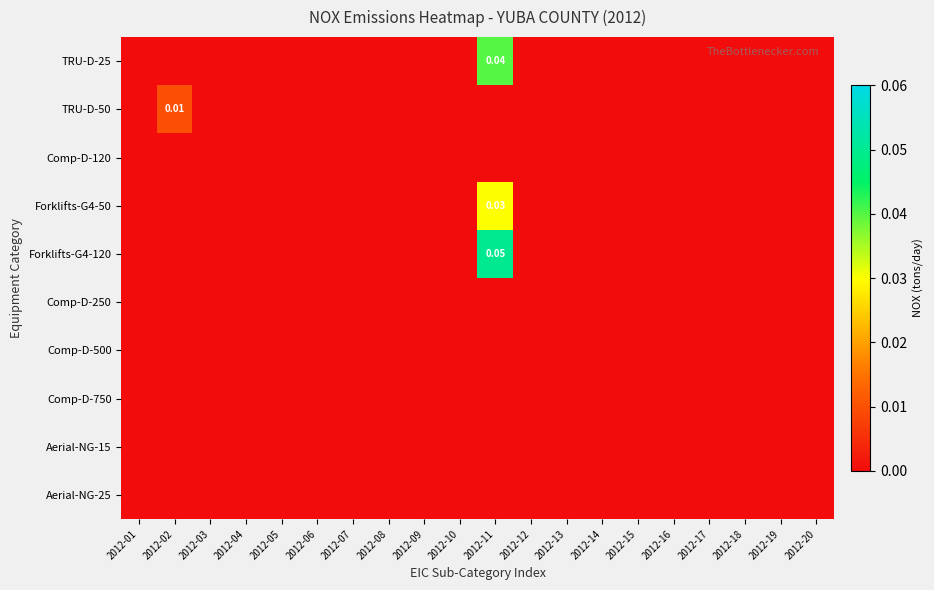

Rank the categories by Aerial-NG-15 value from lowest to highest.

2012-01, 2012-02, 2012-03, 2012-04, 2012-05, 2012-06, 2012-07, 2012-08, 2012-09, 2012-10, 2012-11, 2012-12, 2012-13, 2012-14, 2012-15, 2012-16, 2012-17, 2012-18, 2012-19, 2012-20